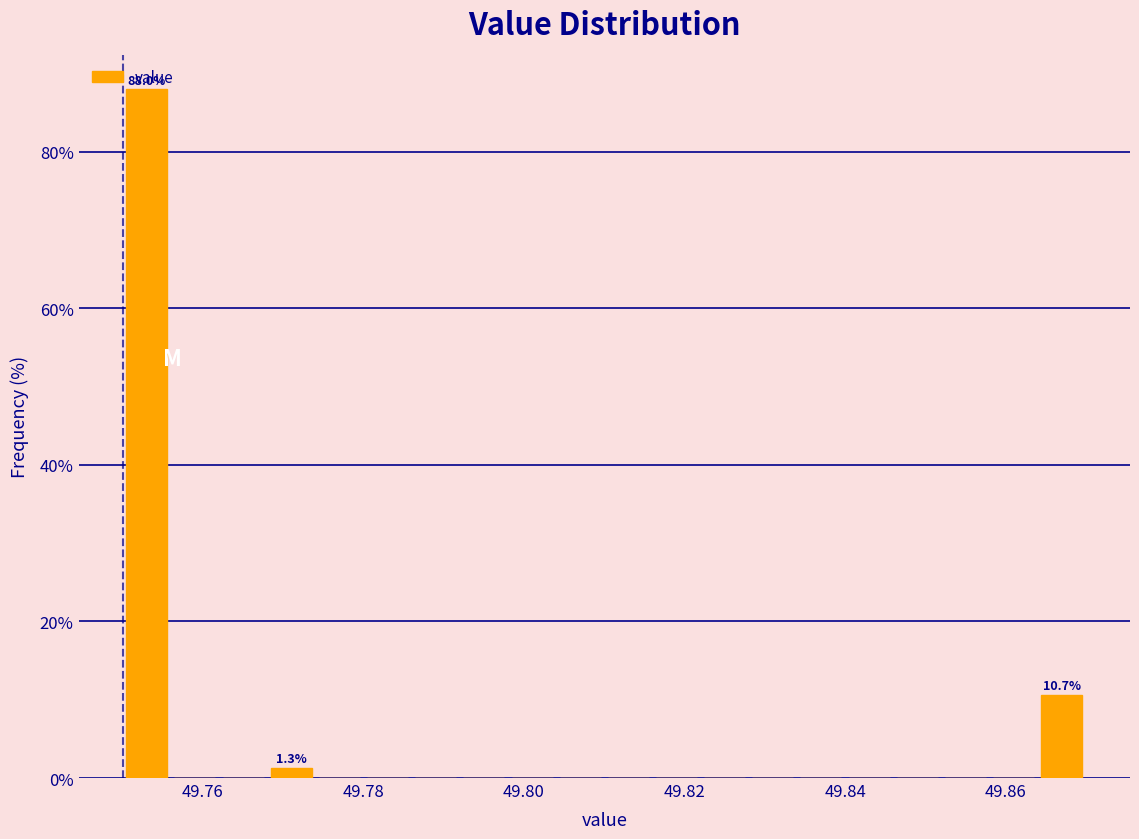

Around what value on the x-axis is the tallest bar? Give the approximate position of its centre, as read against the axis.

49.754